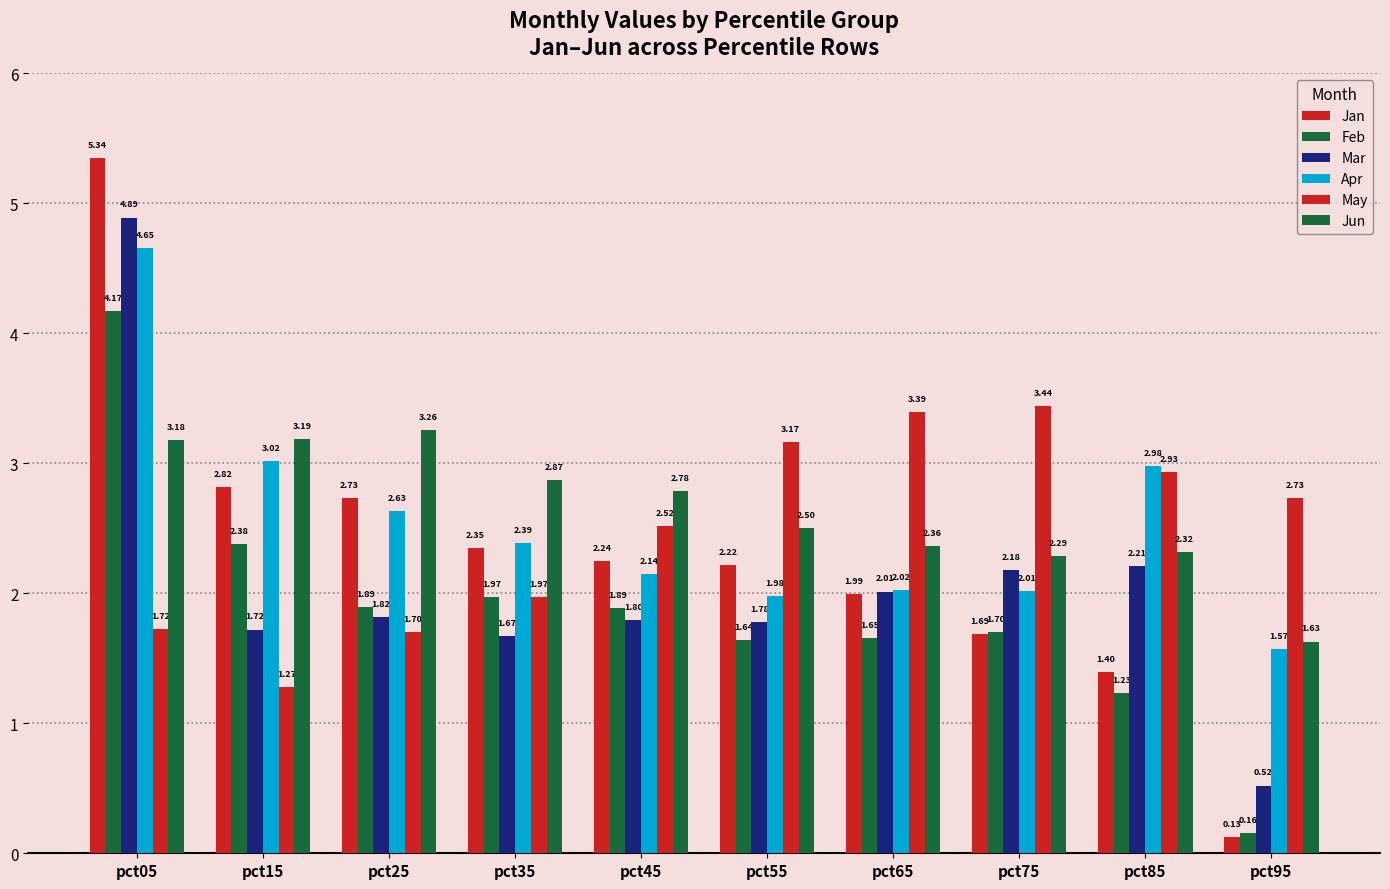

How many data points in Apr are above 2?

8